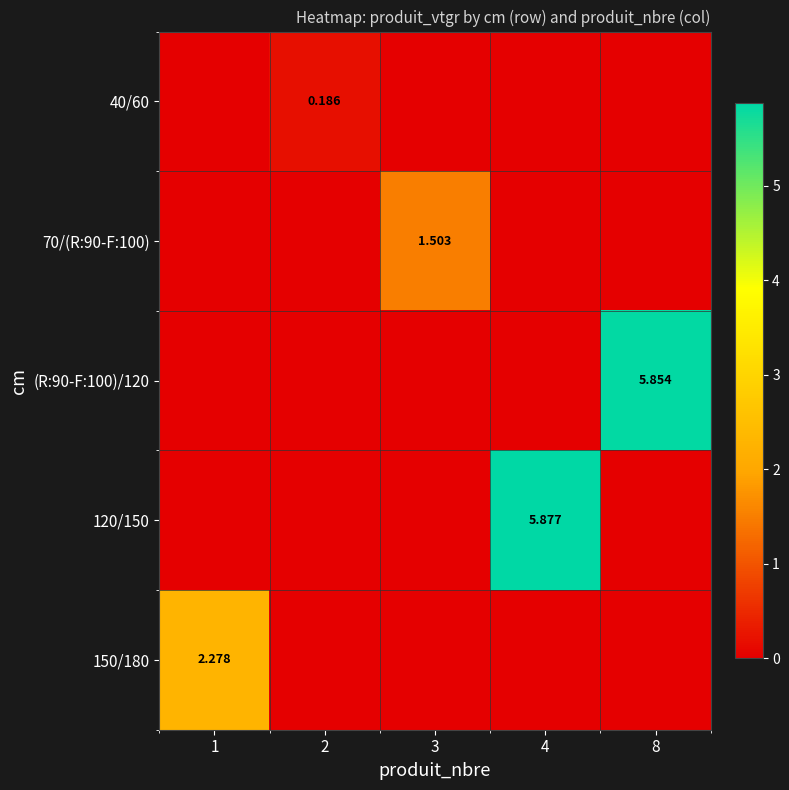

How many (R:90-F:100)/120 values are between 0 and 1?

4